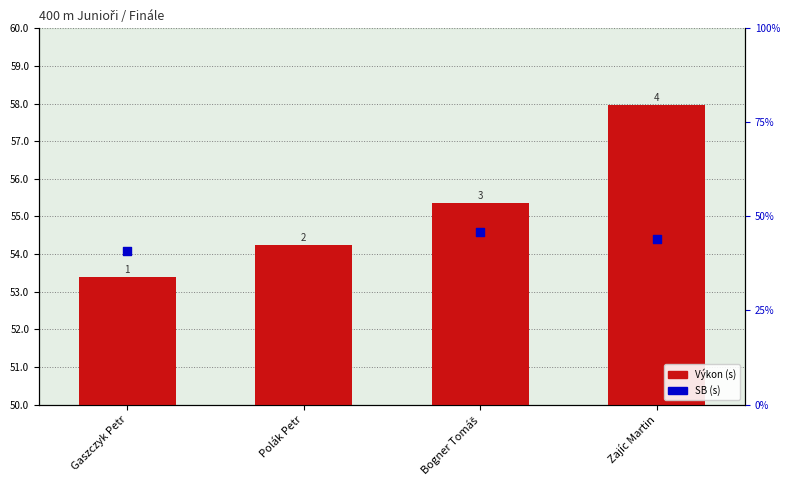

Which has a higher value, Zajíc Martin or Polák Petr?

Zajíc Martin